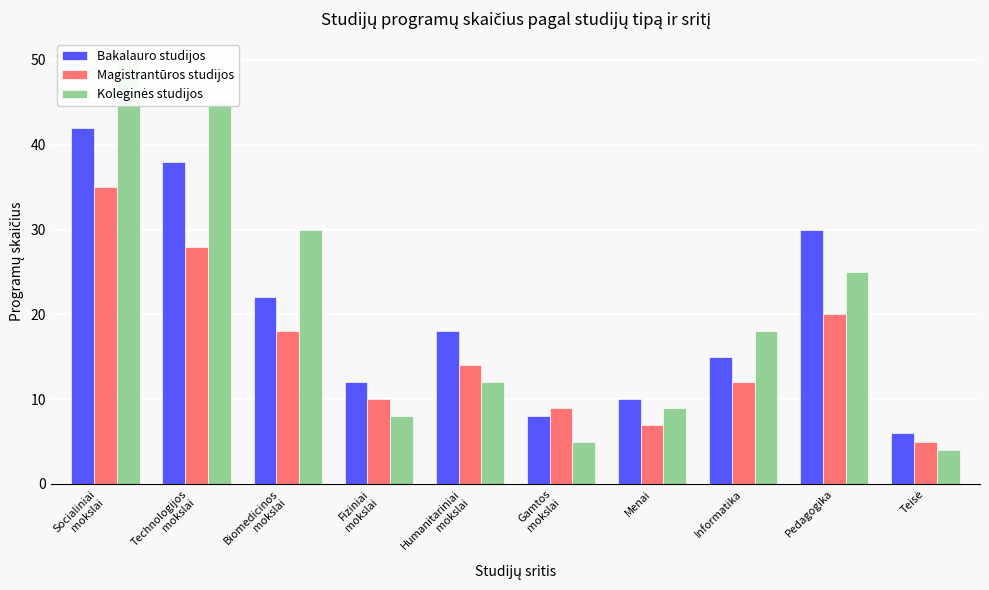

What position from the left is Informatika?

8